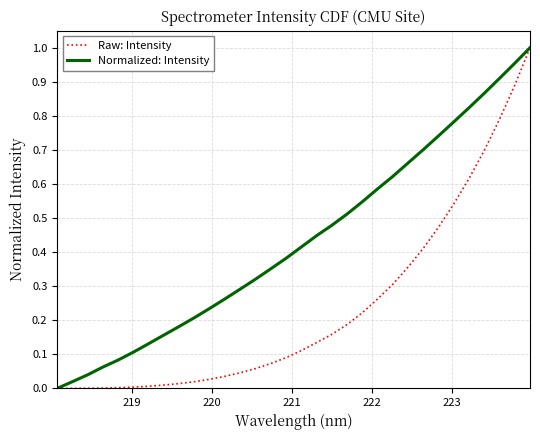

List the series in order of their overall mean, highest first.

Normalized: Intensity, Raw: Intensity